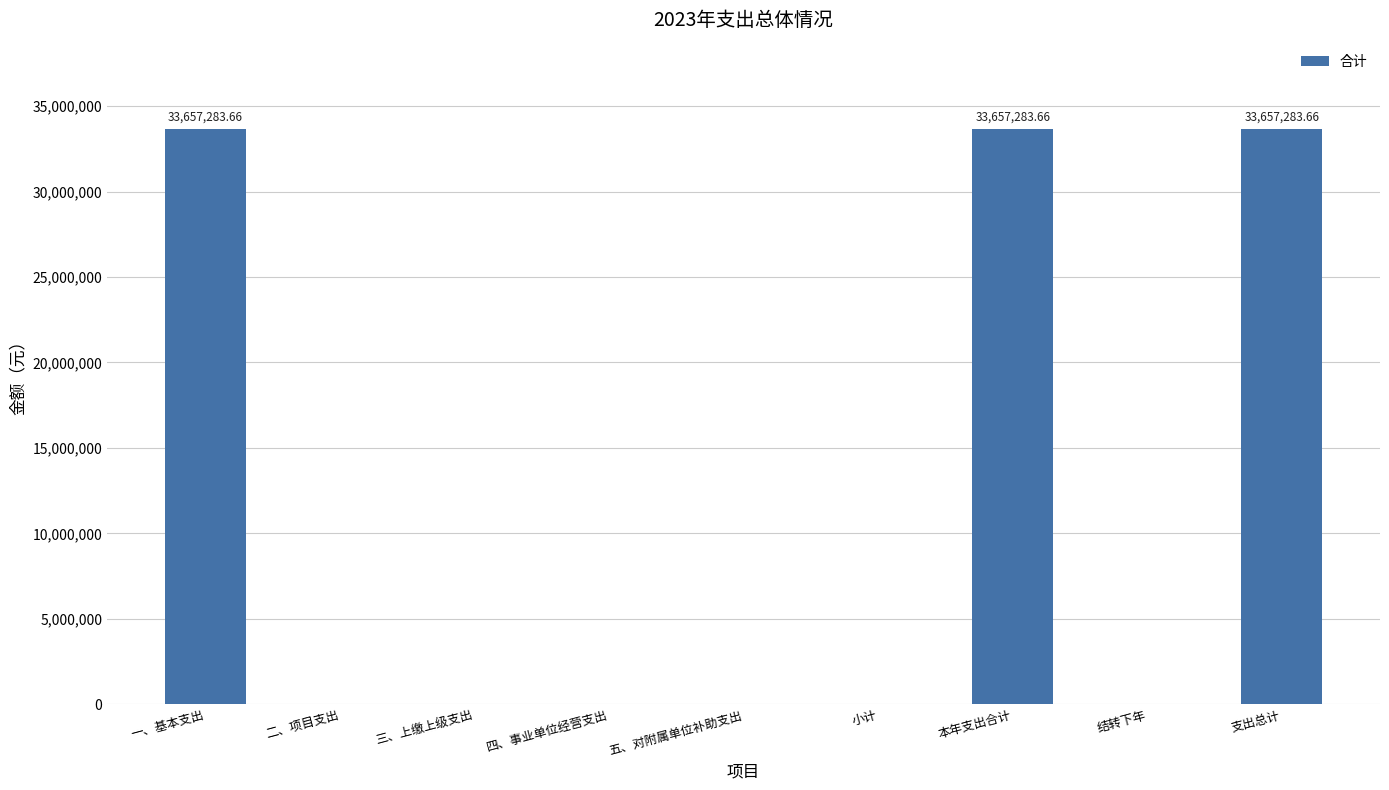

Count the number of categories in the chart.

9